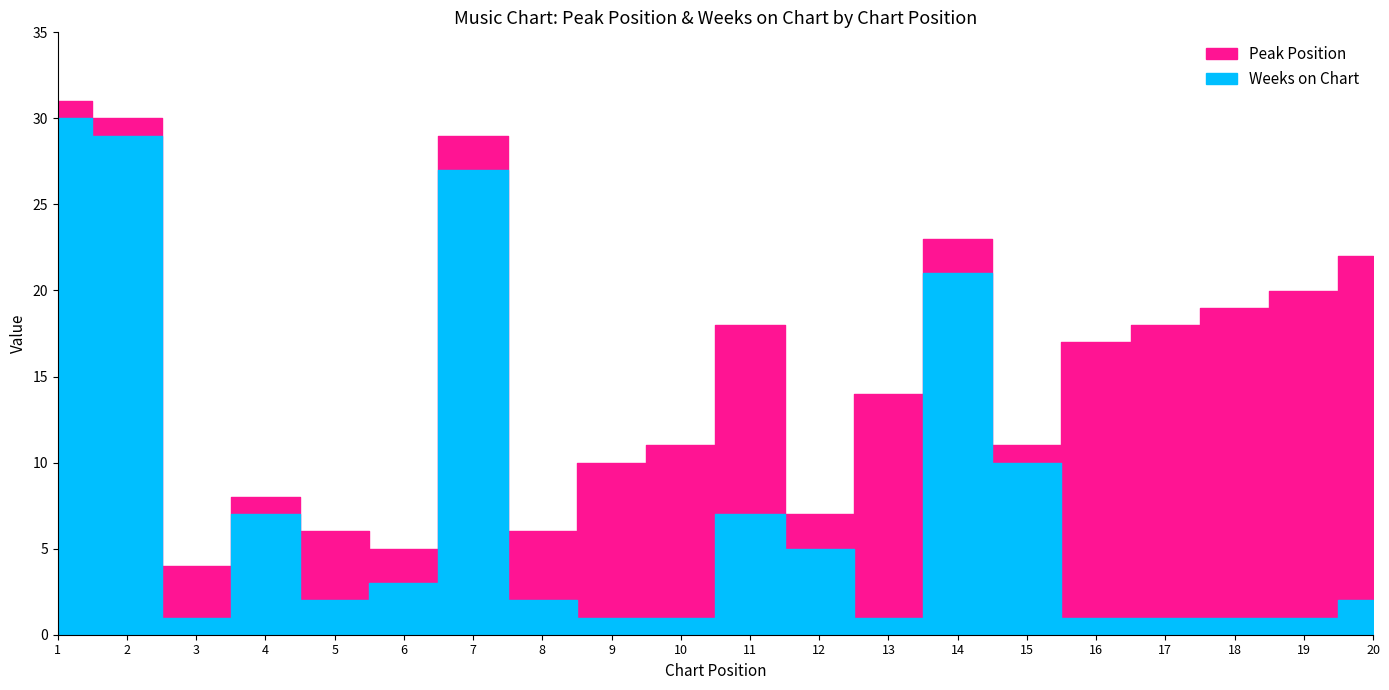

List the series in order of their overall mean, highest first.

Peak Position, Weeks on Chart